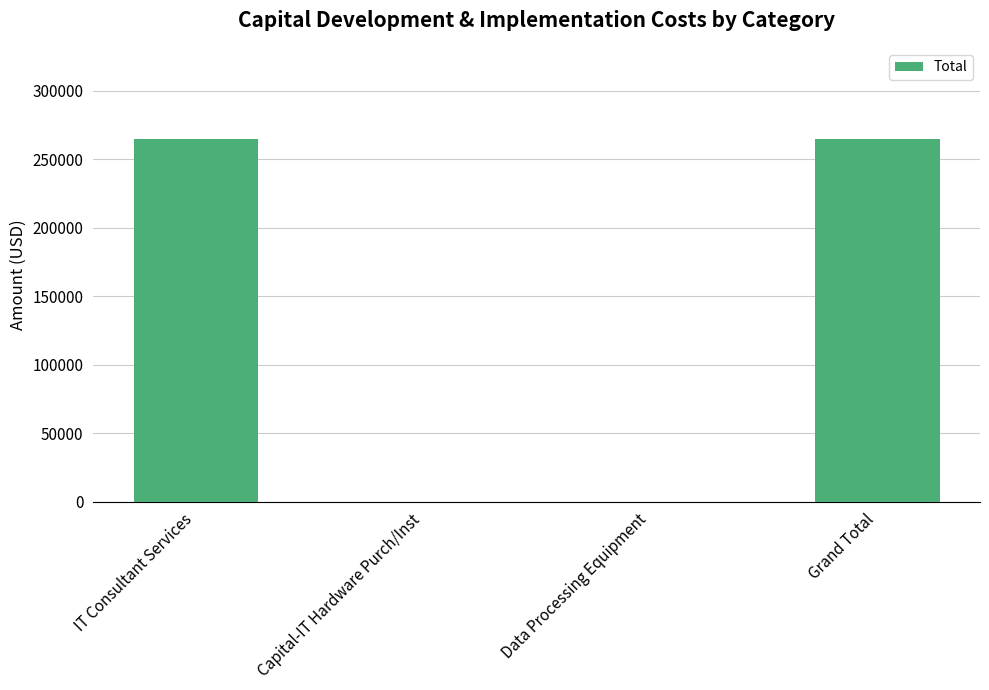

The value at IT Consultant Services is 265000. True or false?

True